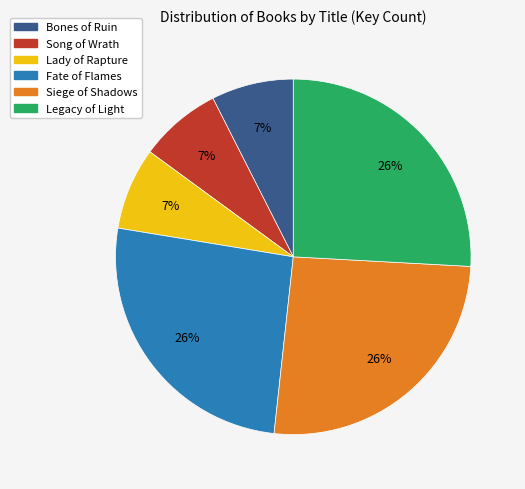

To the nearest percent, what portion does Song of Wrath represent?

7%